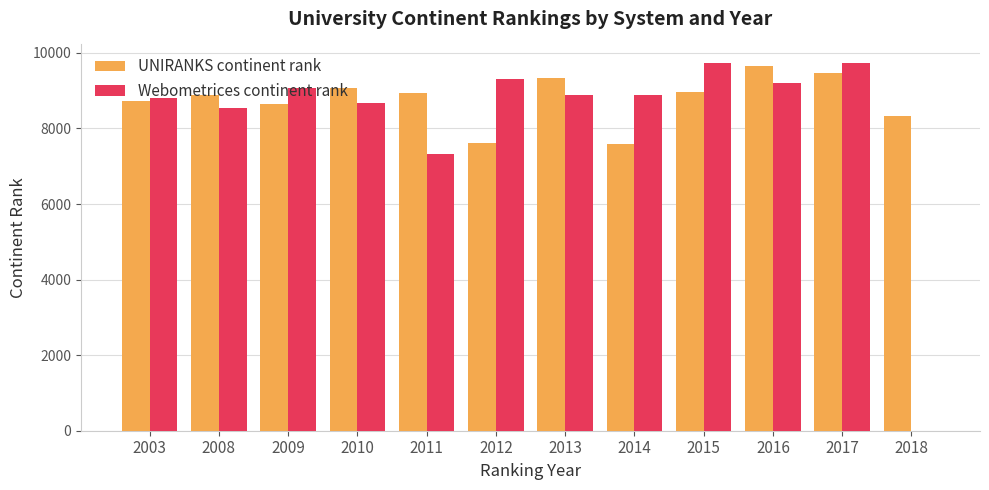

What is the maximum value for UNIRANKS continent rank?

9661